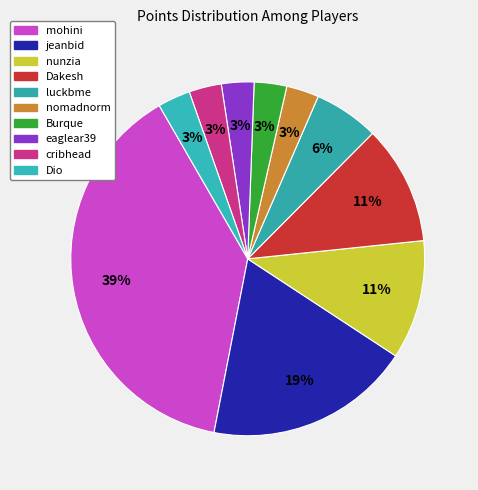

The eaglear39 slice represents 1% of the pie. True or false?

False